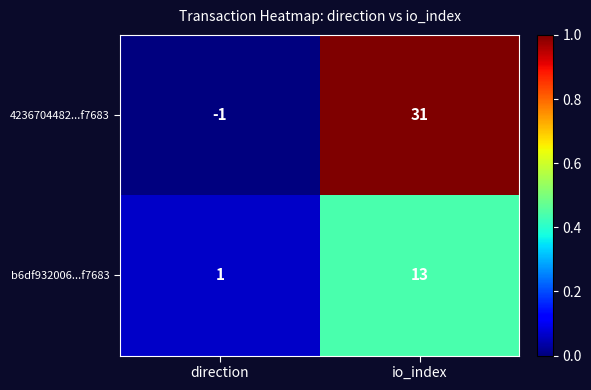

Where is b6df932006...f7683 nearest to the value 7?

direction